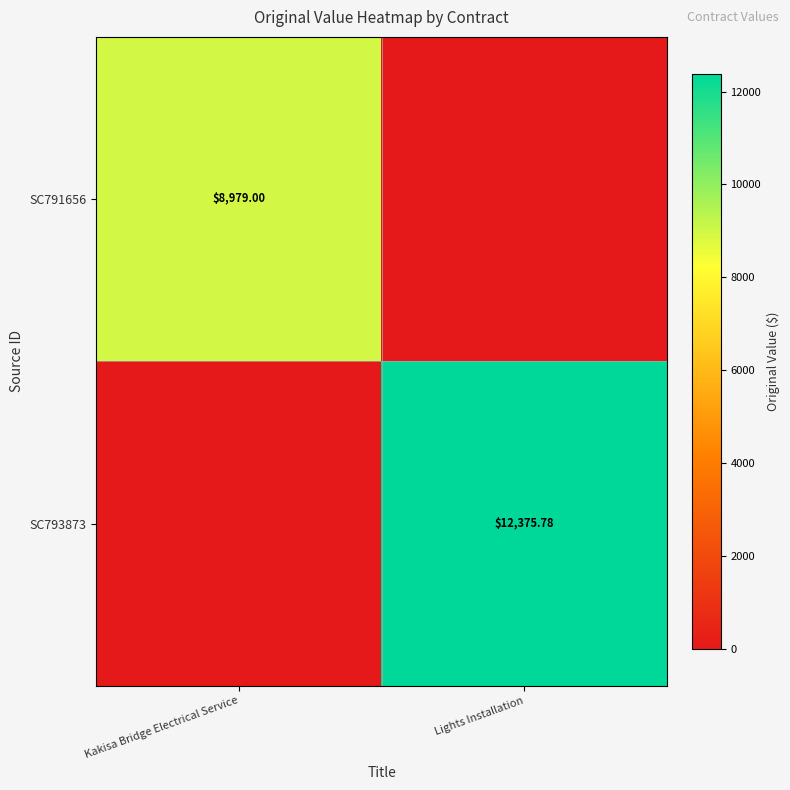

At which category does the chart reach its minimum across all series?

Lights Installation